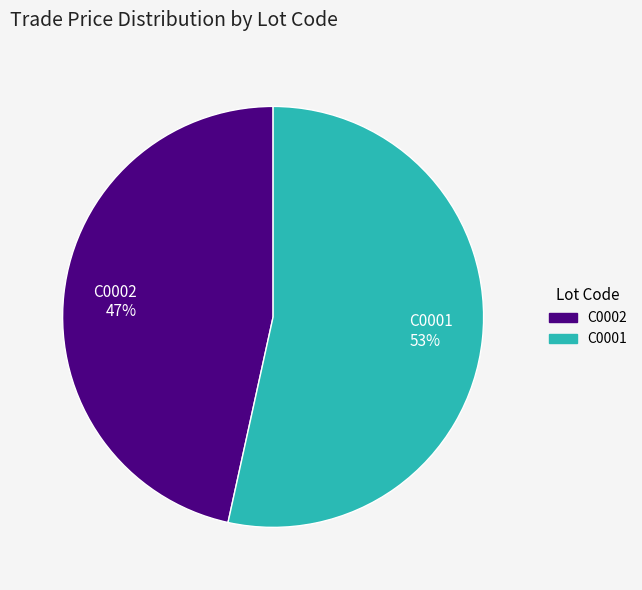

What is the majority slice?

C0001